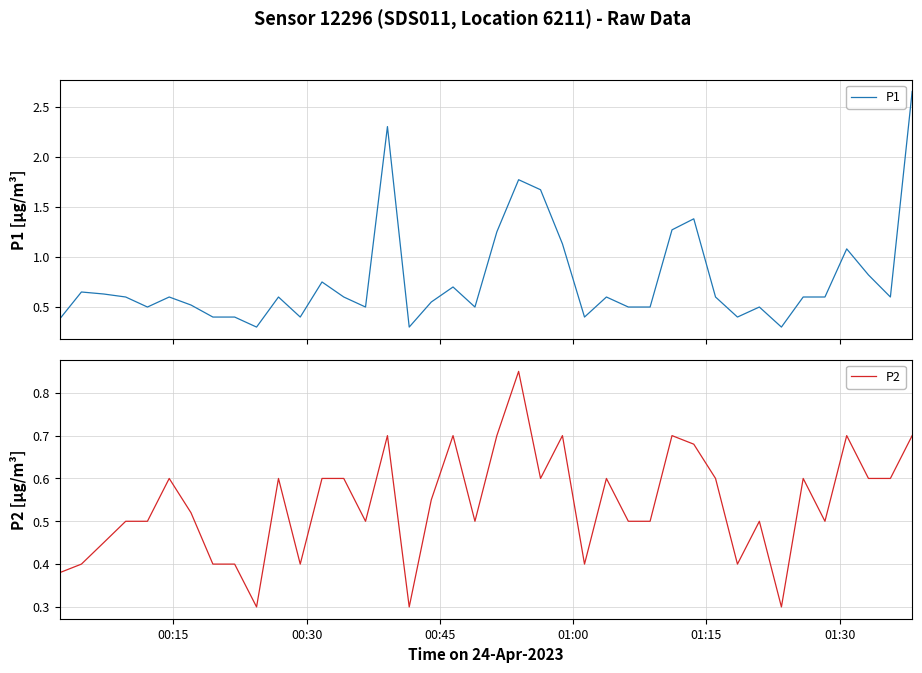

Is the value of P2 at 33 greater than the value of P1 at 38?

No